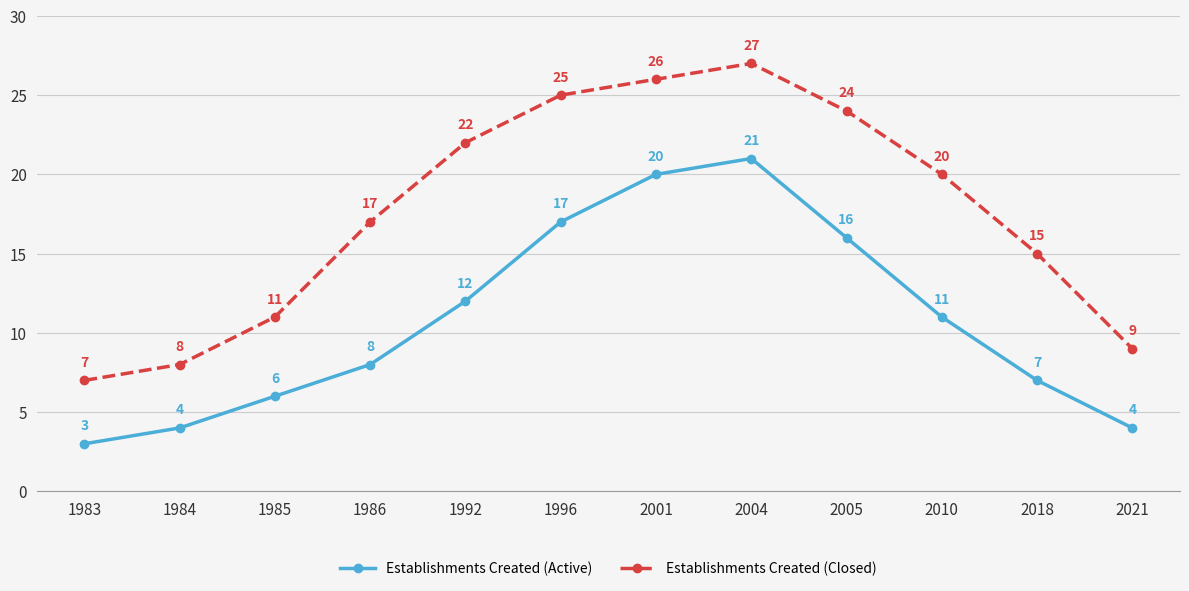

What are all the series names shown in the legend?

Establishments Created (Active), Establishments Created (Closed)